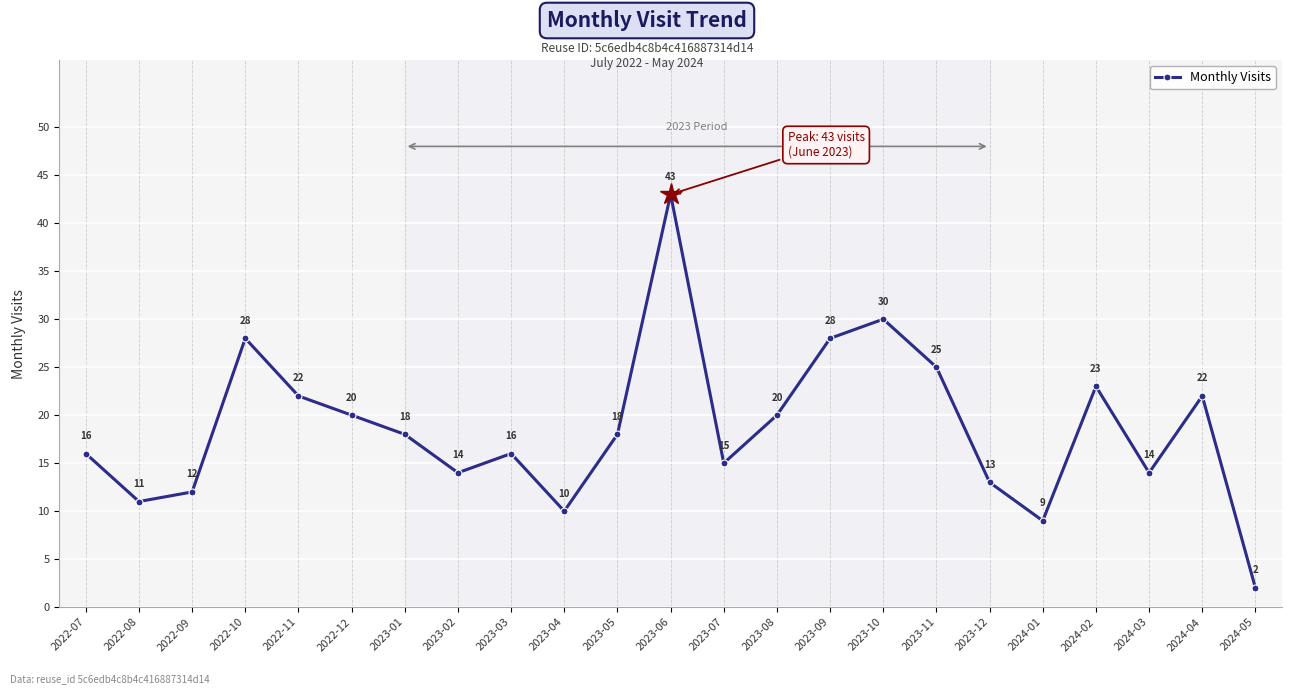

How many data points are less than 18?

11